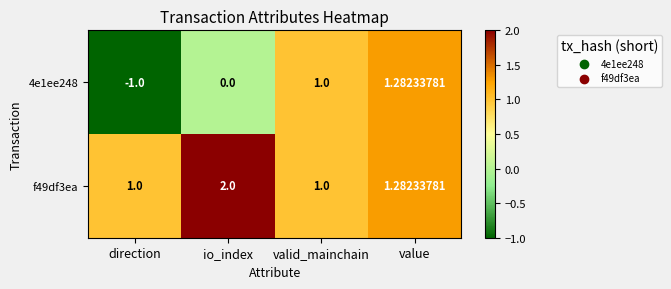

Is the value of f49df3ea at value greater than the value of 4e1ee248 at direction?

Yes